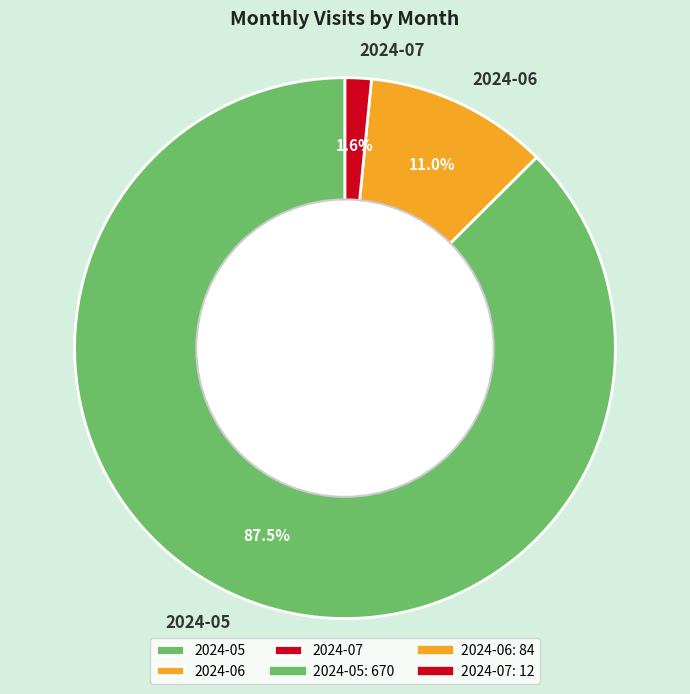

The 2024-06 slice represents 11% of the pie. True or false?

True